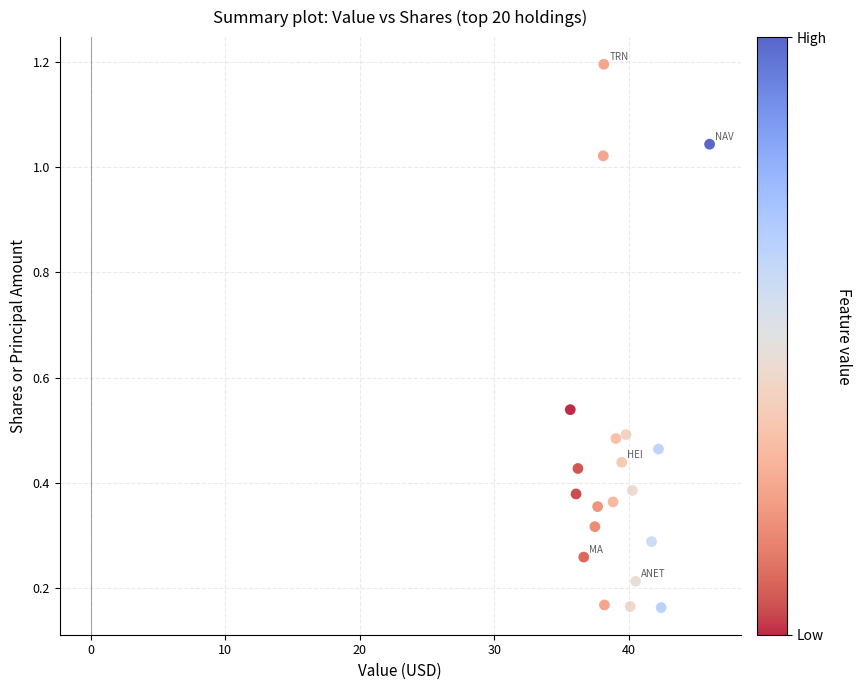

What is the range of X values (max minus min)?

10.4